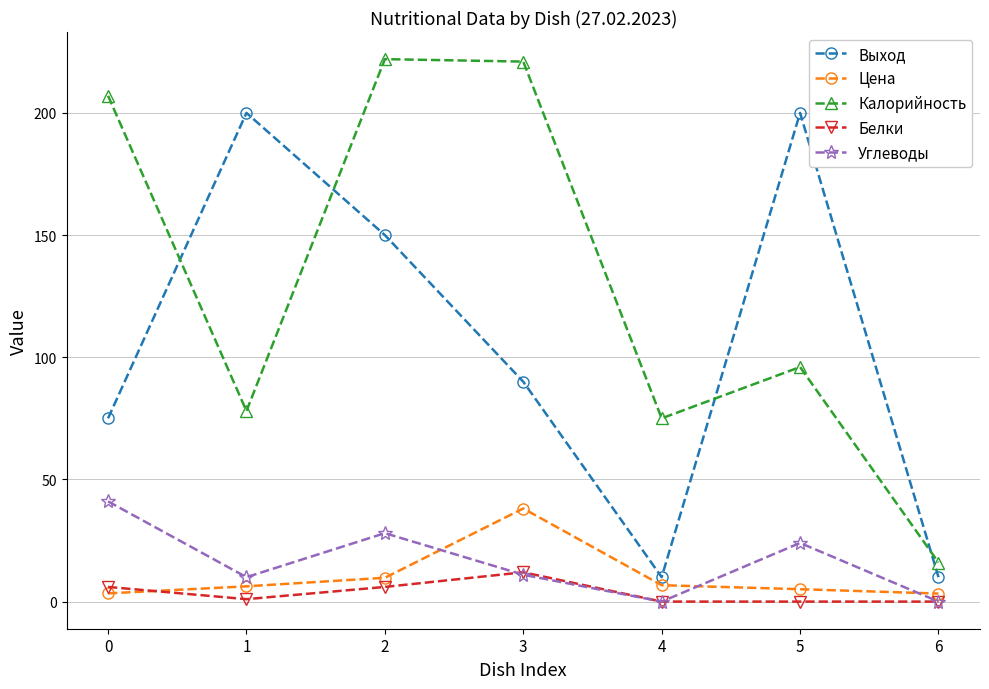

True or false: Цена has more than 2 points higher than both neighbors.

False